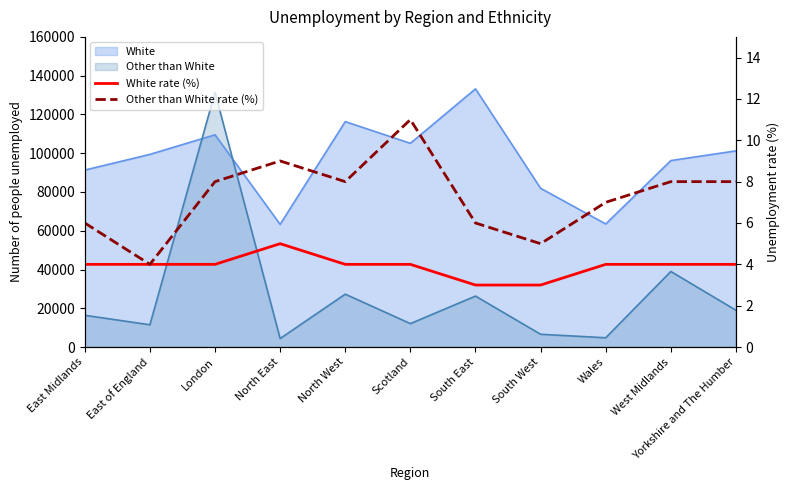

Which has a higher value, Yorkshire and The Humber or Wales?

Yorkshire and The Humber